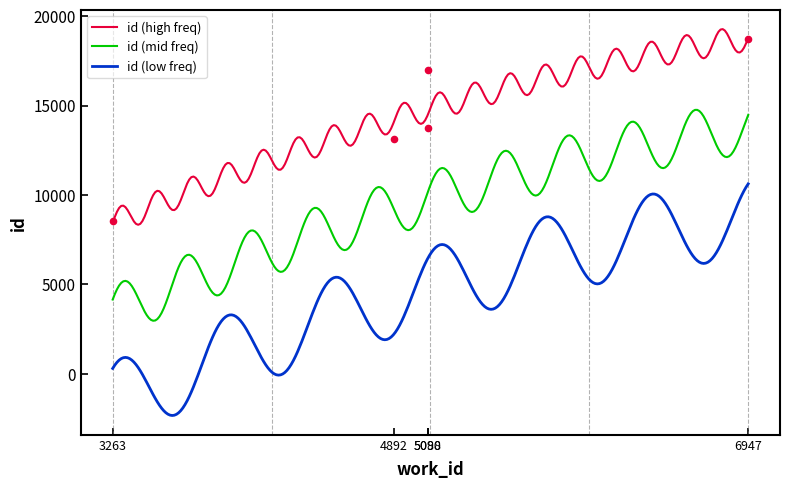

True or false: id (high freq) and id (low freq) intersect in this chart.

False